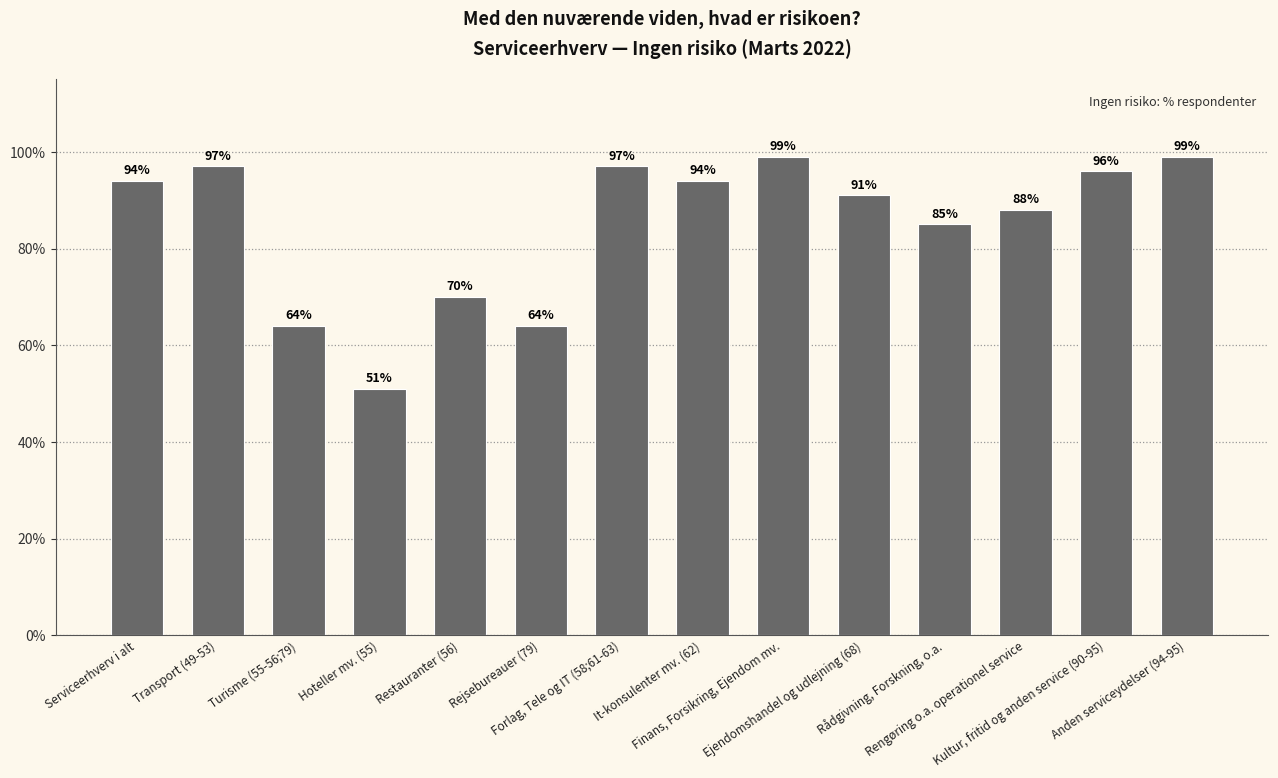

Is it true that the value at Turisme (55-56;79) is 64?

True